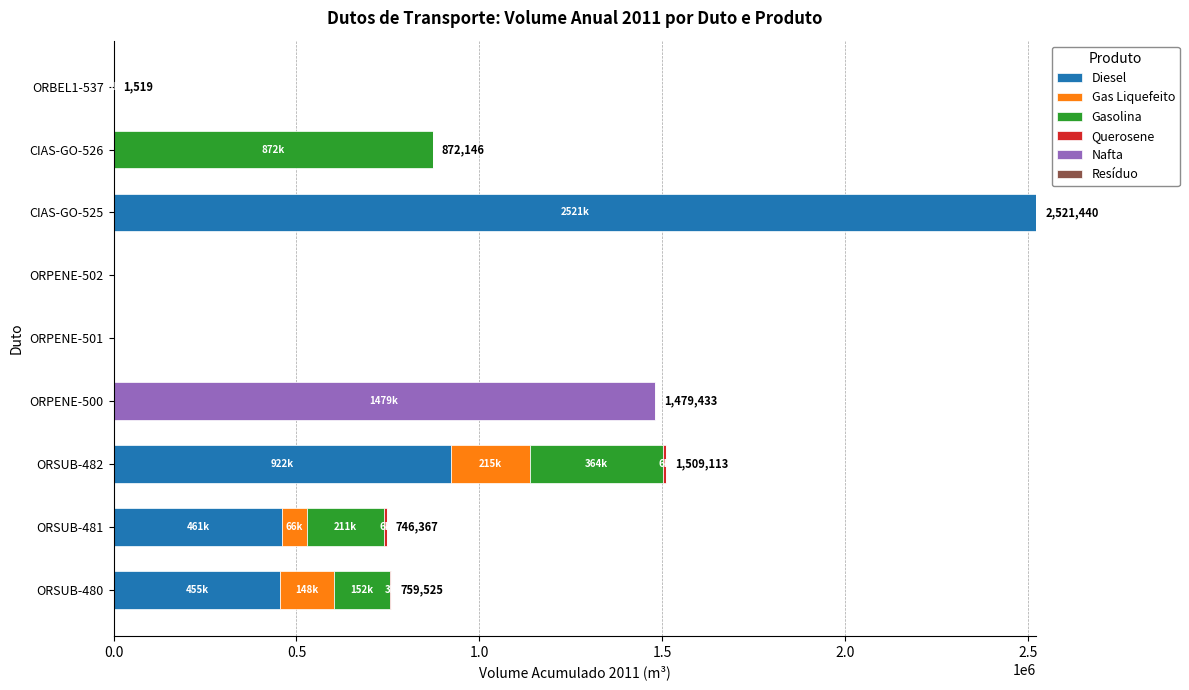

Which category has the highest value in the Diesel series?

CIAS-GO-525